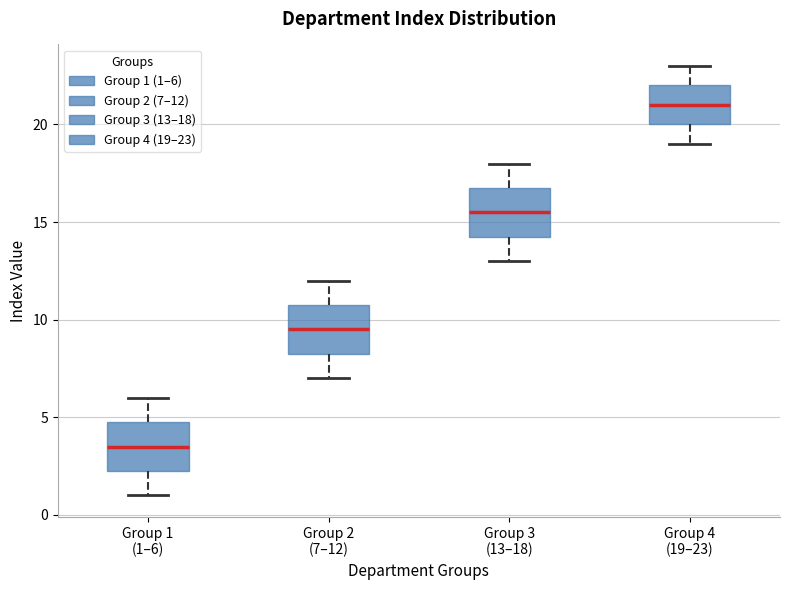

Where does the lower whisker of the box for Group 1 (1–6) end on the y-axis? The values are not printed on the chart, so give them approximately, as read against the axis.

1.0